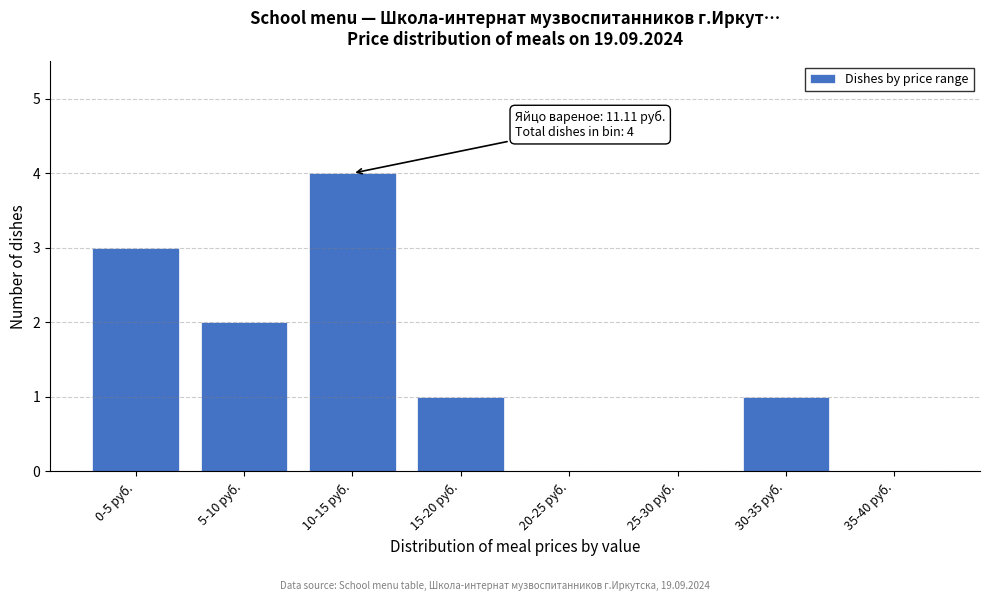

Reading left to right, what are all the values shown in this chart?

0-5 руб.=3	5-10 руб.=2	10-15 руб.=4	15-20 руб.=1	20-25 руб.=0	25-30 руб.=0	30-35 руб.=1	35-40 руб.=0